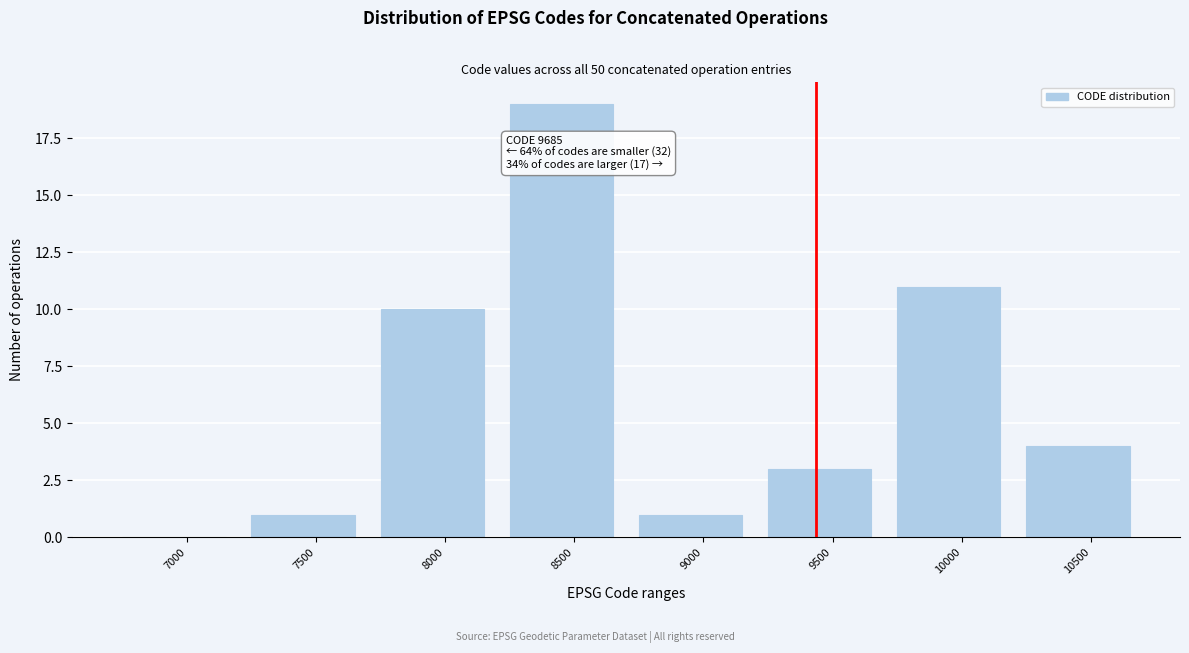

Reading left to right, what are all the values shown in this chart?

7000=0	7500=1	8000=10	8500=19	9000=1	9500=3	10000=11	10500=4